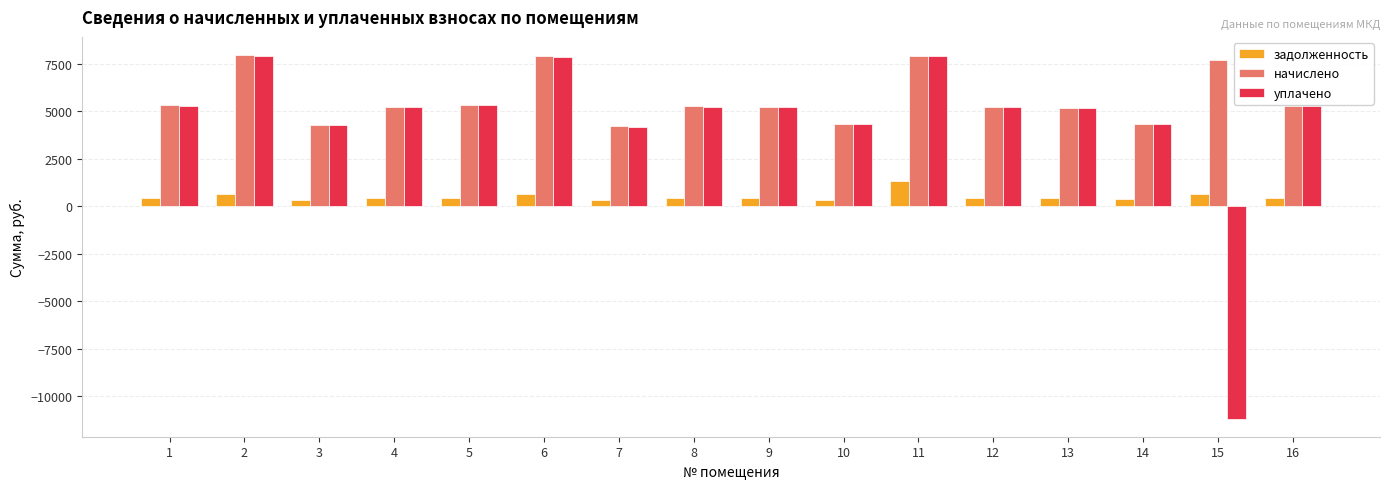

Read the уплачено value at 4.

5216.0